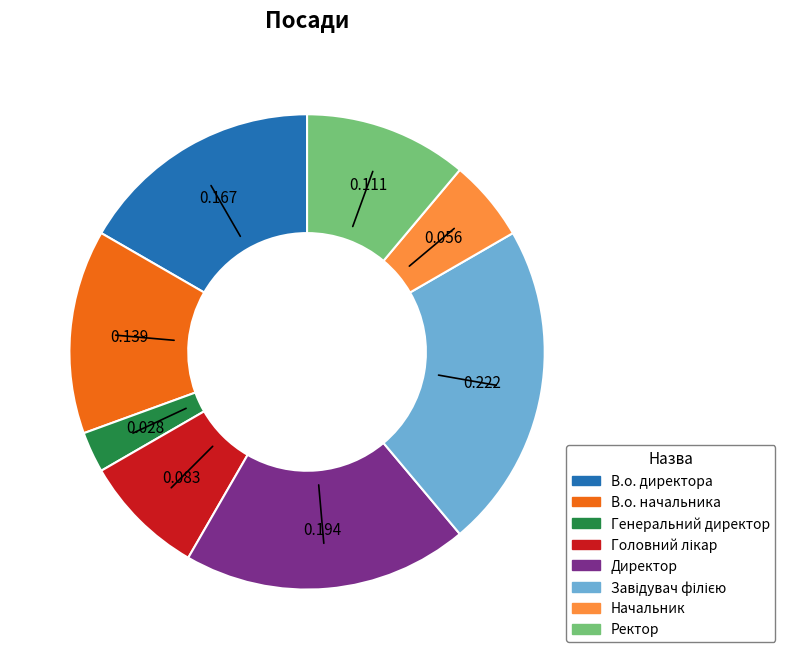

Is it true that В.о. директора is 29% of the pie?

False